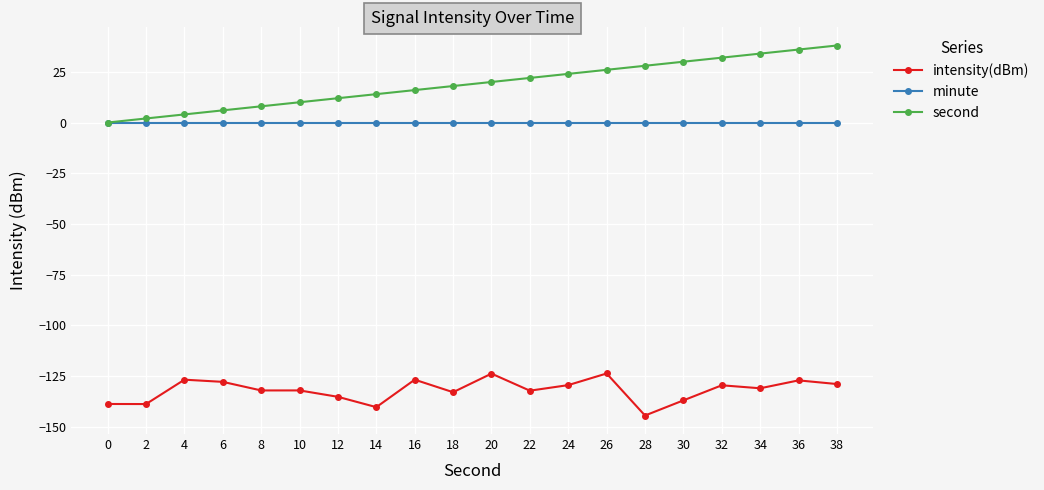

What is the difference between the second highest and second lowest values in the second series?

34.0